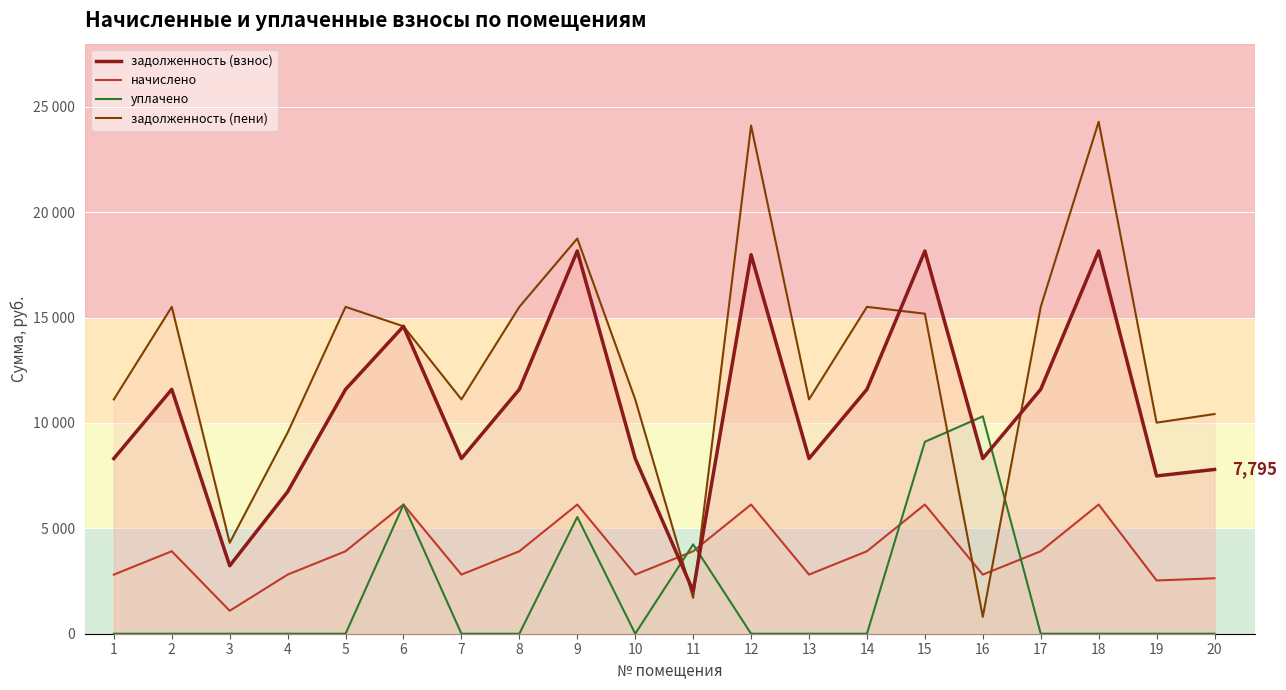

Which series ends up on top after the final intersection of задолженность (взнос) and начислено?

задолженность (взнос)